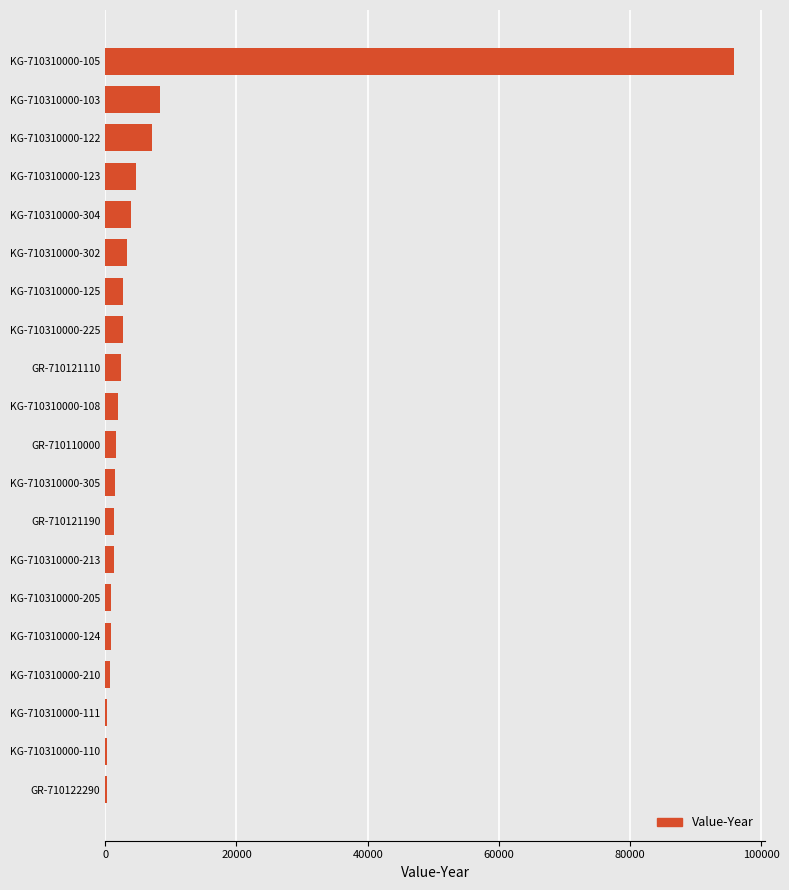

What is the greatest value displayed?

95824